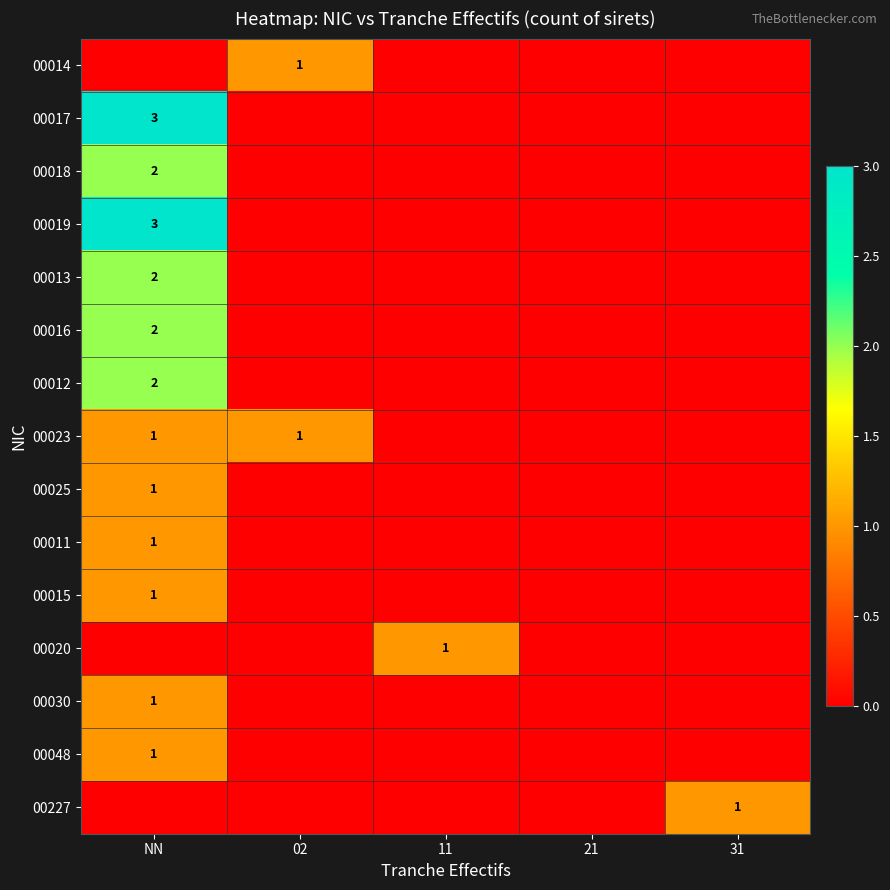

The 00019 series shows 1 at 31. True or false?

False